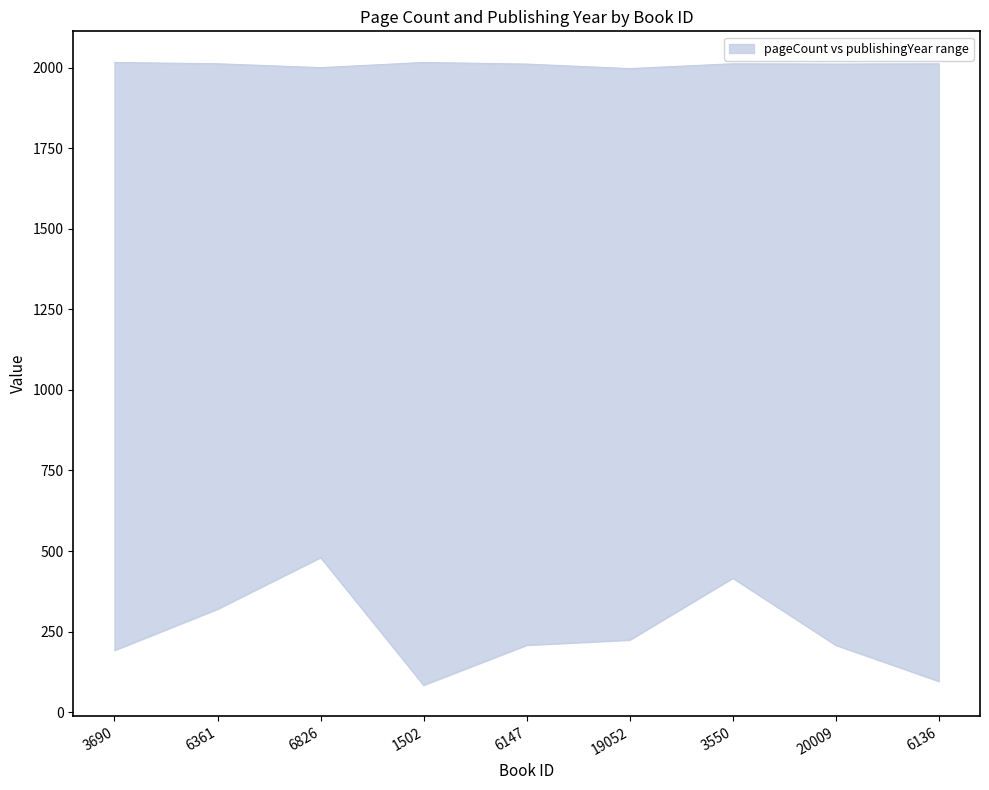

True or false: pageCount and publishingYear cross at least once.

False